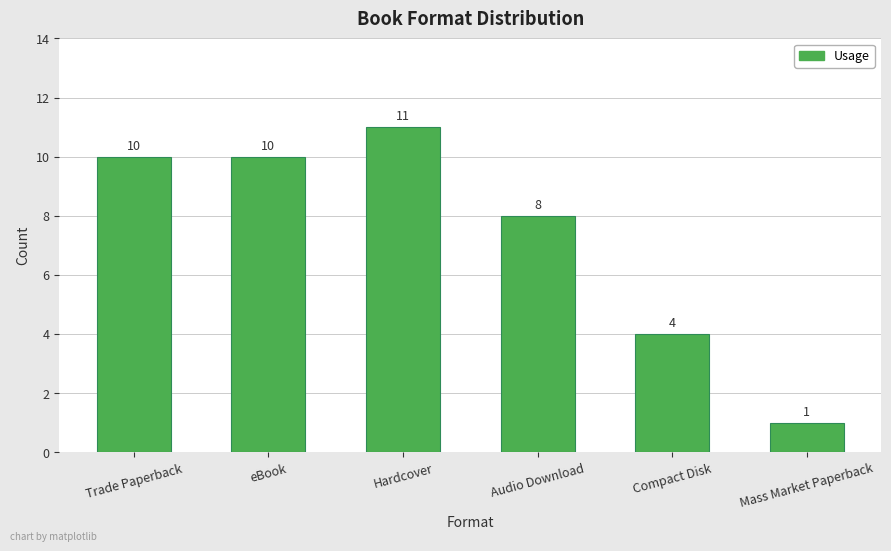

True or false: the data shows 1 at Mass Market Paperback.

True